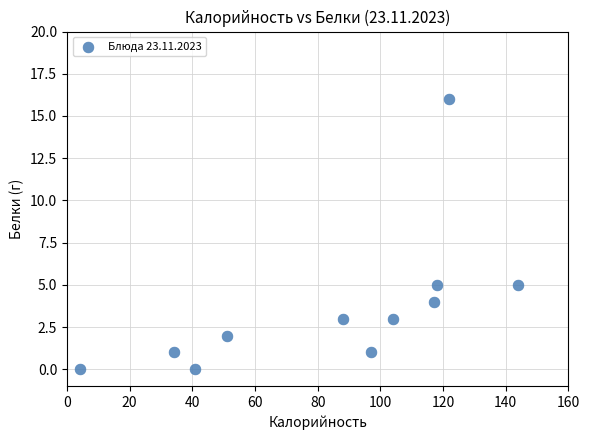

What is the range of Y values (max minus min)?

16